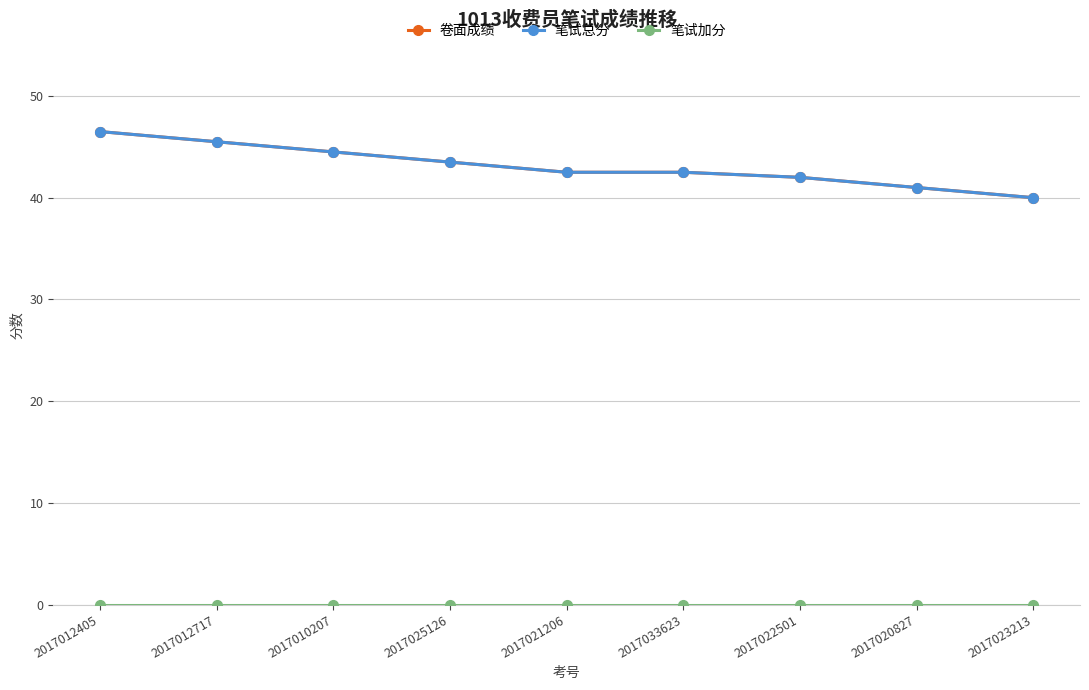

What is the difference between the highest and lowest values at 2017010207?

44.5